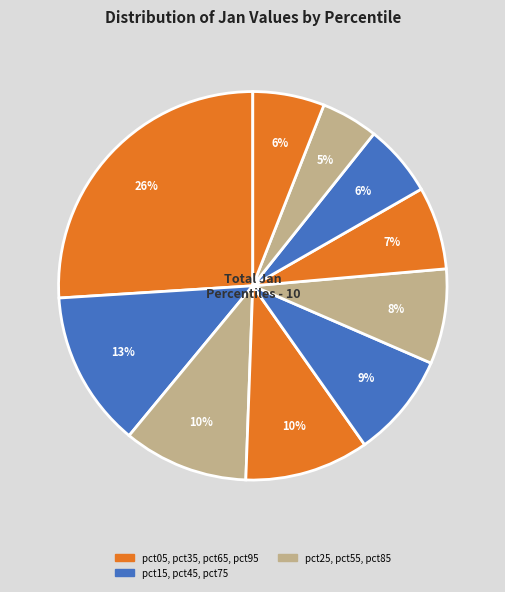

How many slices are in this pie chart?

10